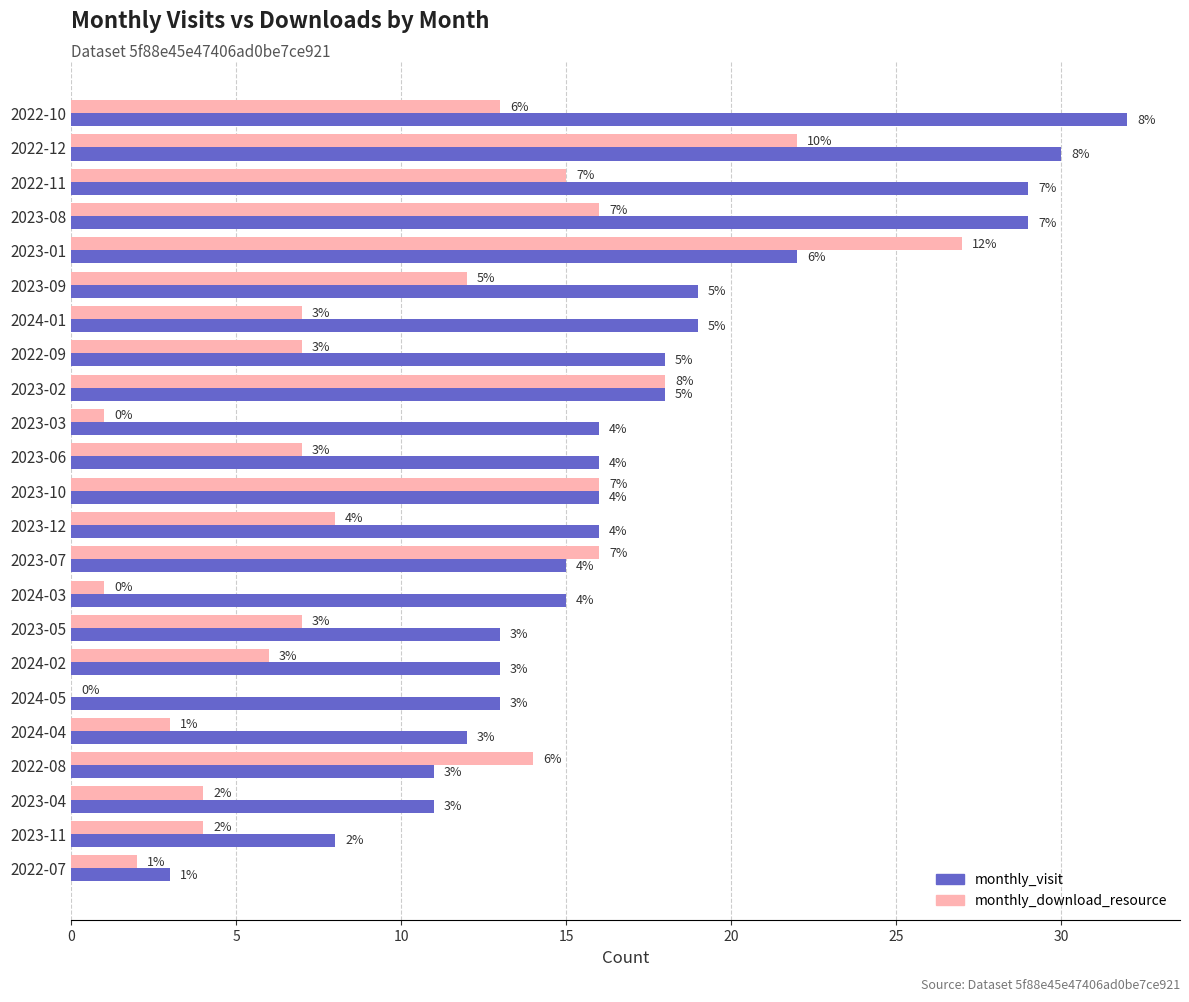

At which category is the sum across all series the highest?

2022-12